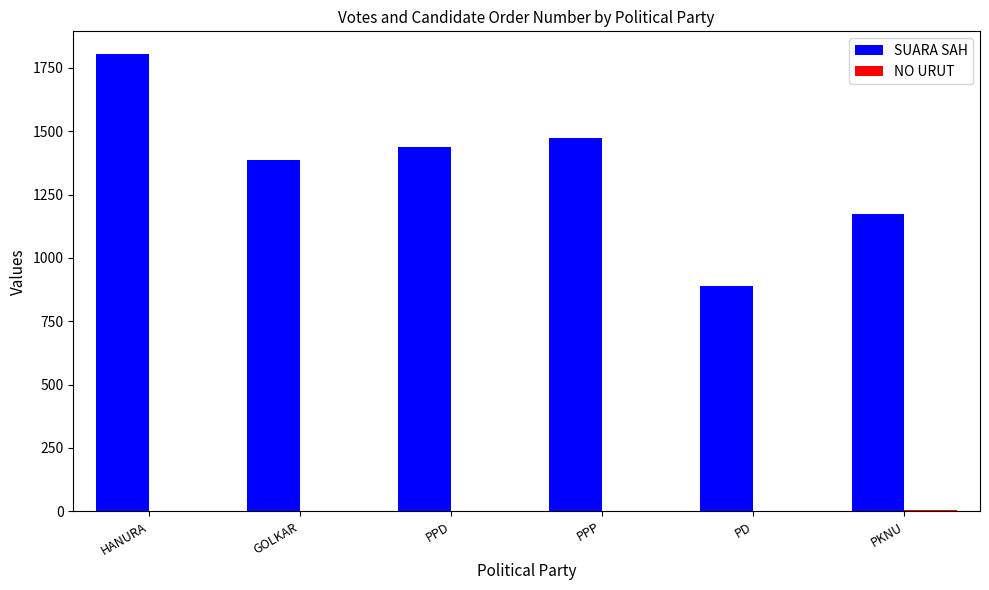

What is the sum of all SUARA SAH values?

8167